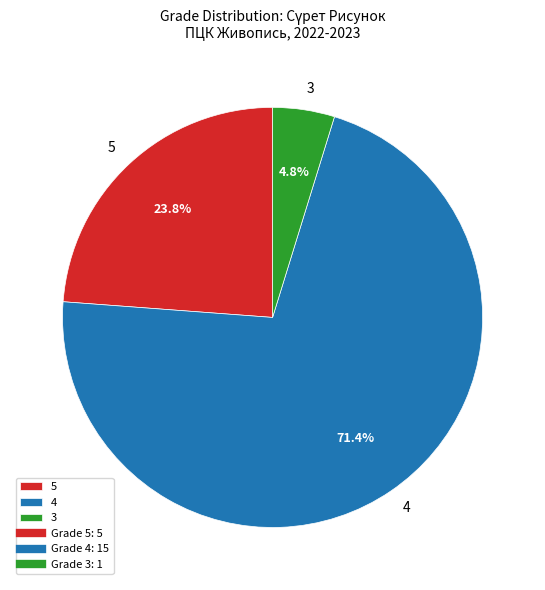

Is the sum of 5 and 4 greater than half?

Yes